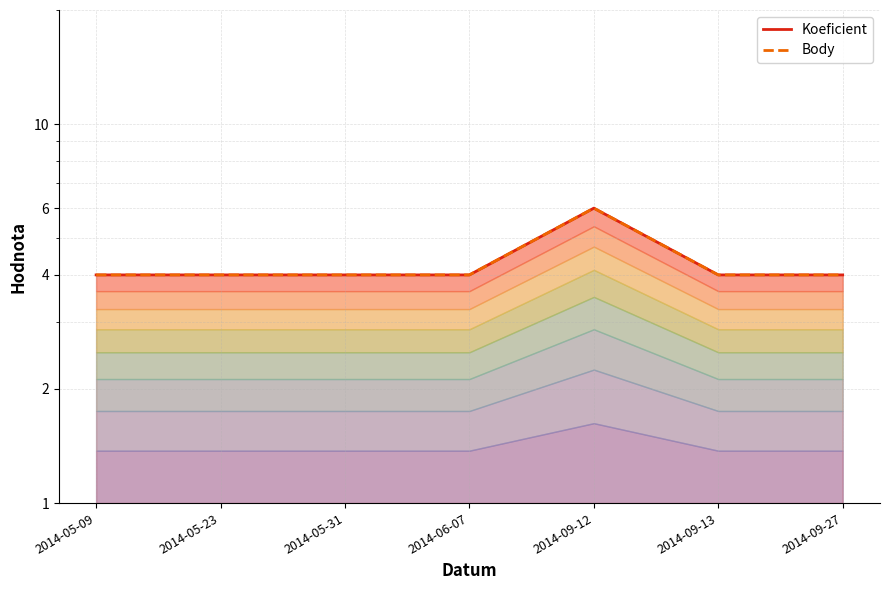

Which has a higher value, 2014-05-09 or 2014-09-13?

2014-05-09